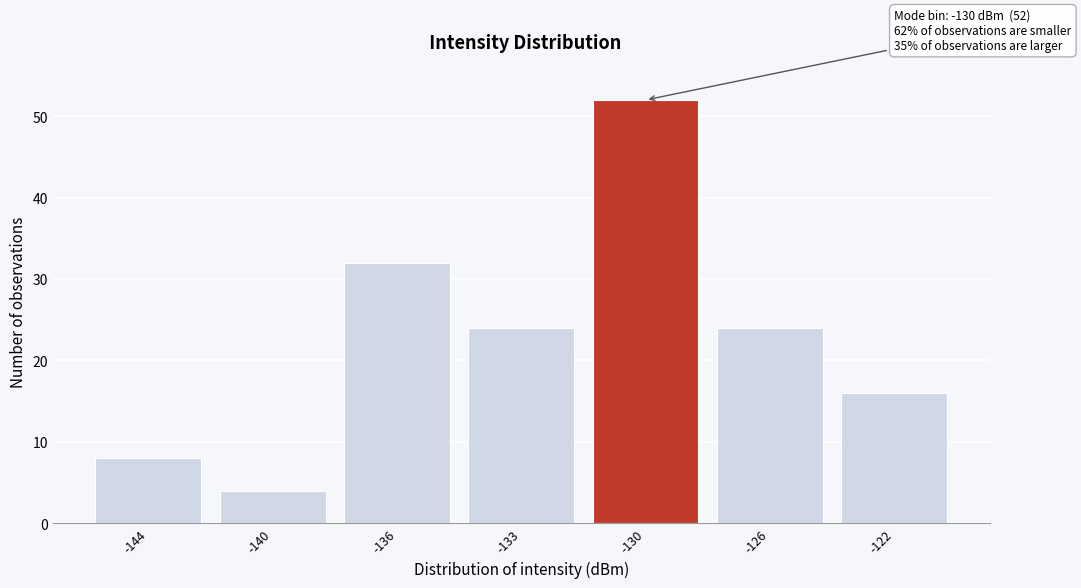

Reading left to right, extract all data points from this chart.

-144=8	-140=4	-136=32	-133=24	-130=52	-126=24	-122=16